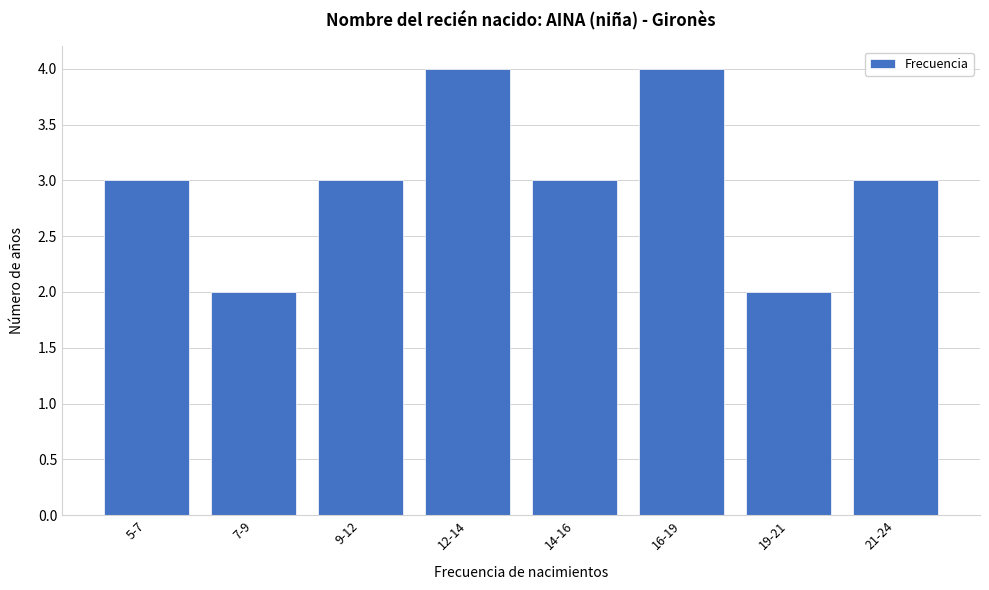

Reading left to right, list all the values displayed in this chart.

5-7=3	7-9=2	9-12=3	12-14=4	14-16=3	16-19=4	19-21=2	21-24=3